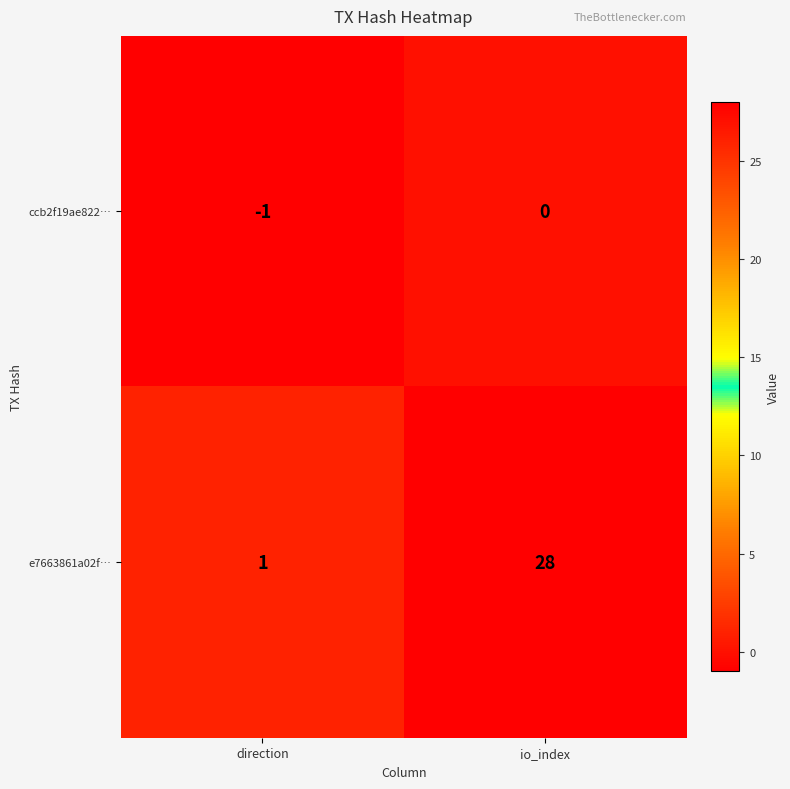

Count the number of categories in the chart.

2